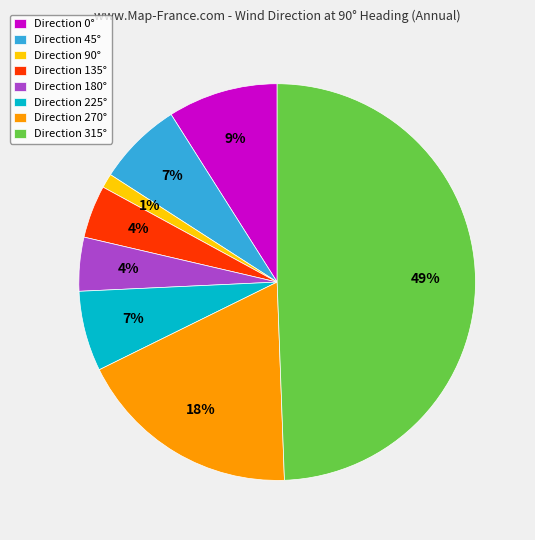

The Direction 225° slice represents 20% of the pie. True or false?

False